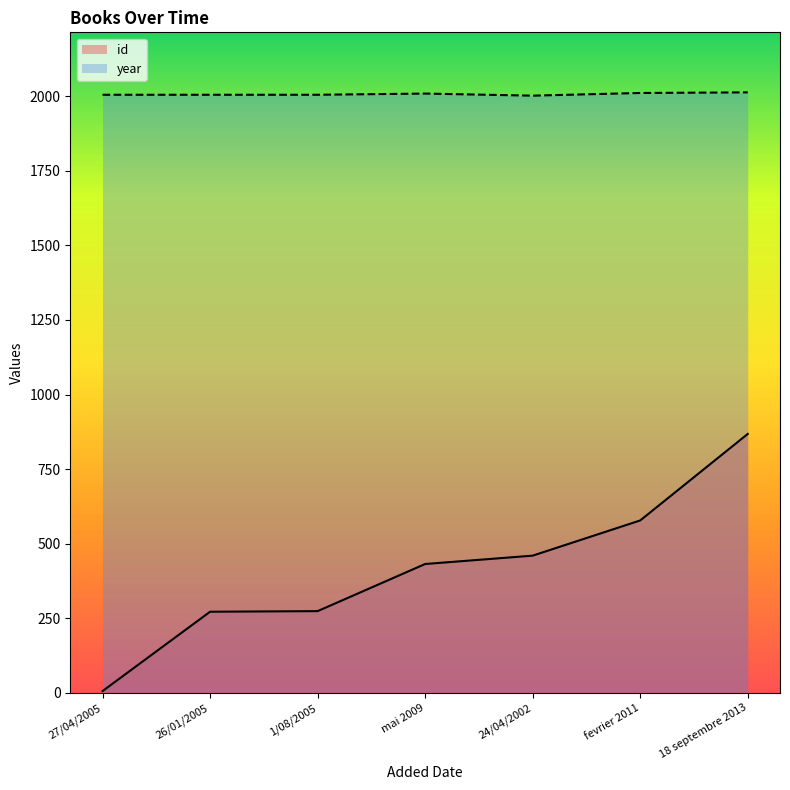

At how many categories does at least one series exceed 1748?

7